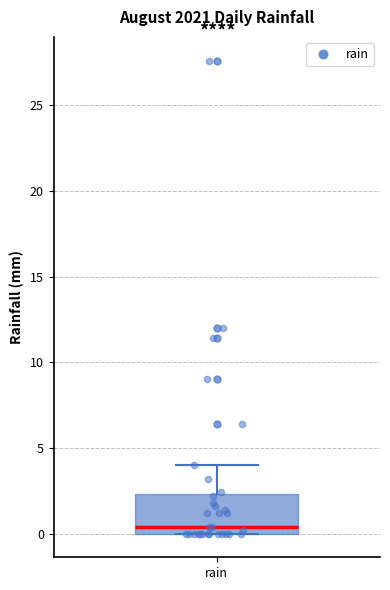

Where is the lower edge of the box for rain on the y-axis? The values are not printed on the chart, so give them approximately, as read against the axis.

0.0